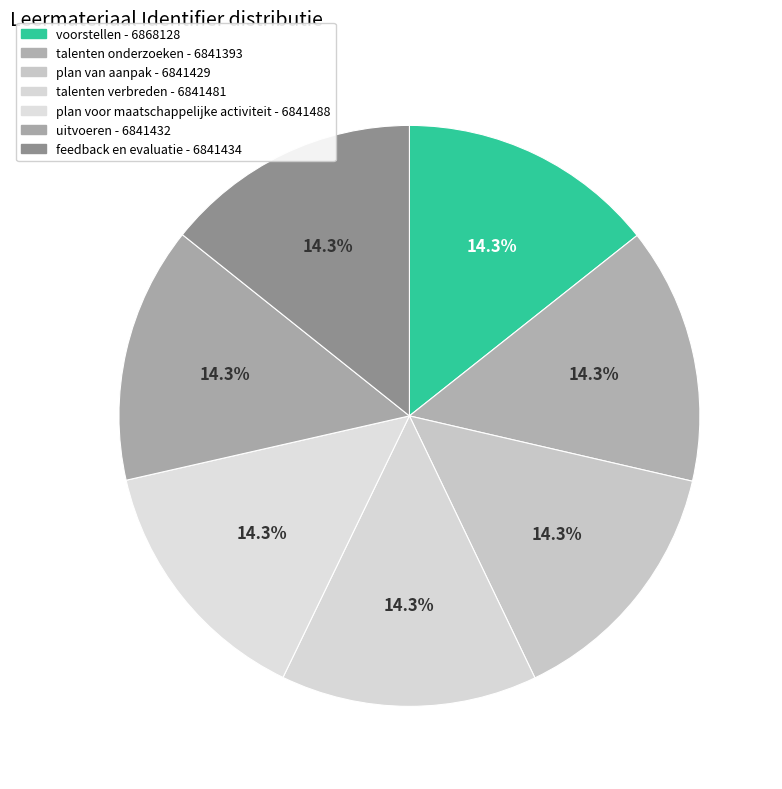

Which slice is the smallest?

talenten onderzoeken